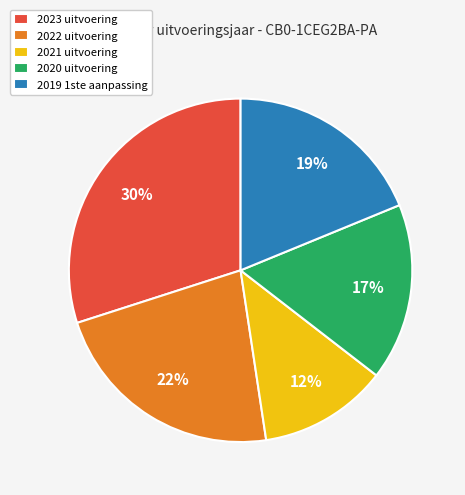

How many slices are in this pie chart?

5